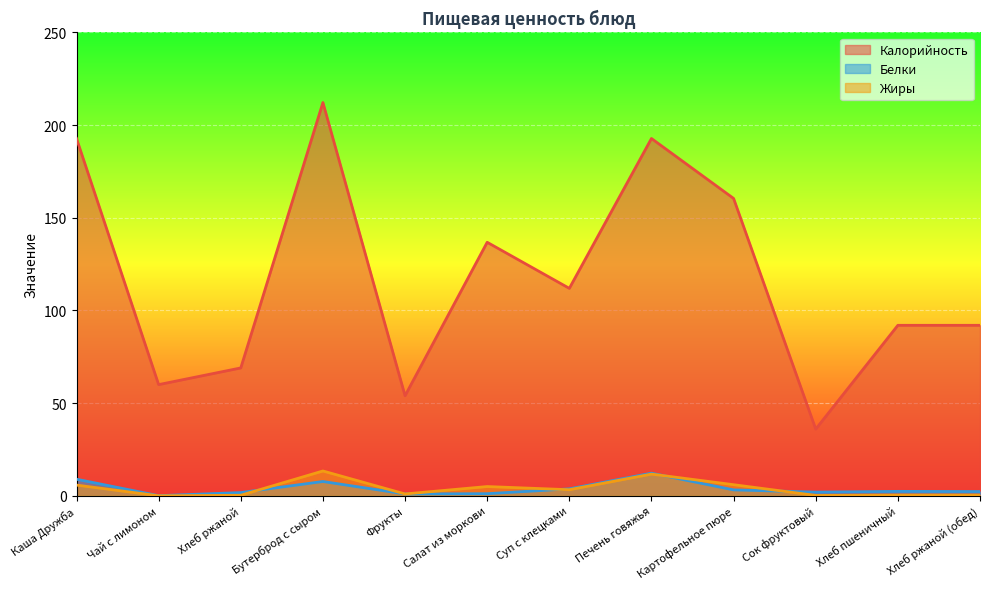

Which series has the largest total across all categories?

Калорийность